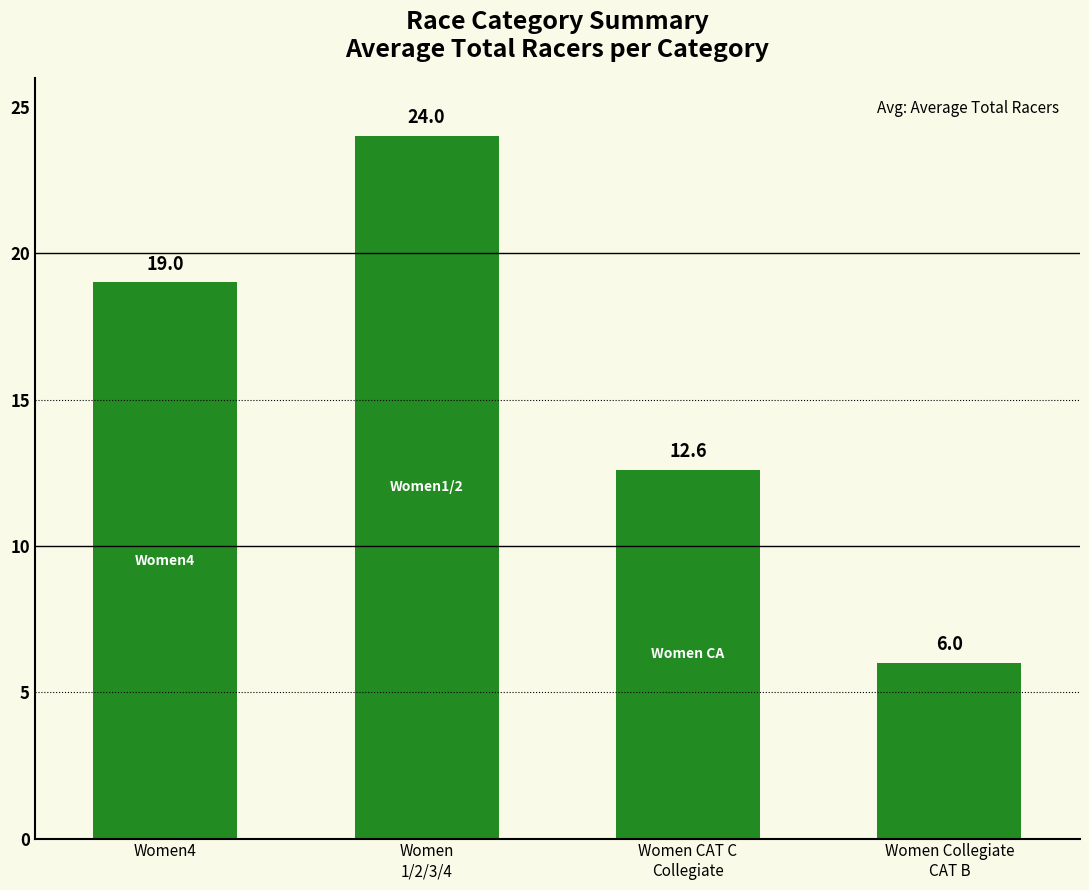

What is the value of the 3rd bar from the left?

12.6